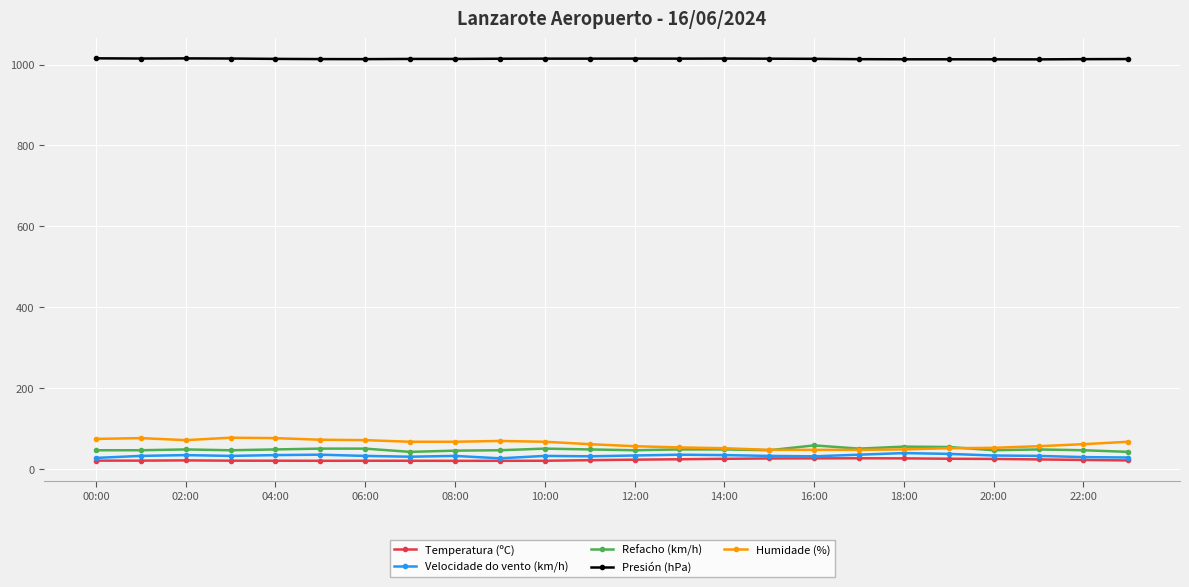

Which series has the widest spread of values?

Humidade (%)